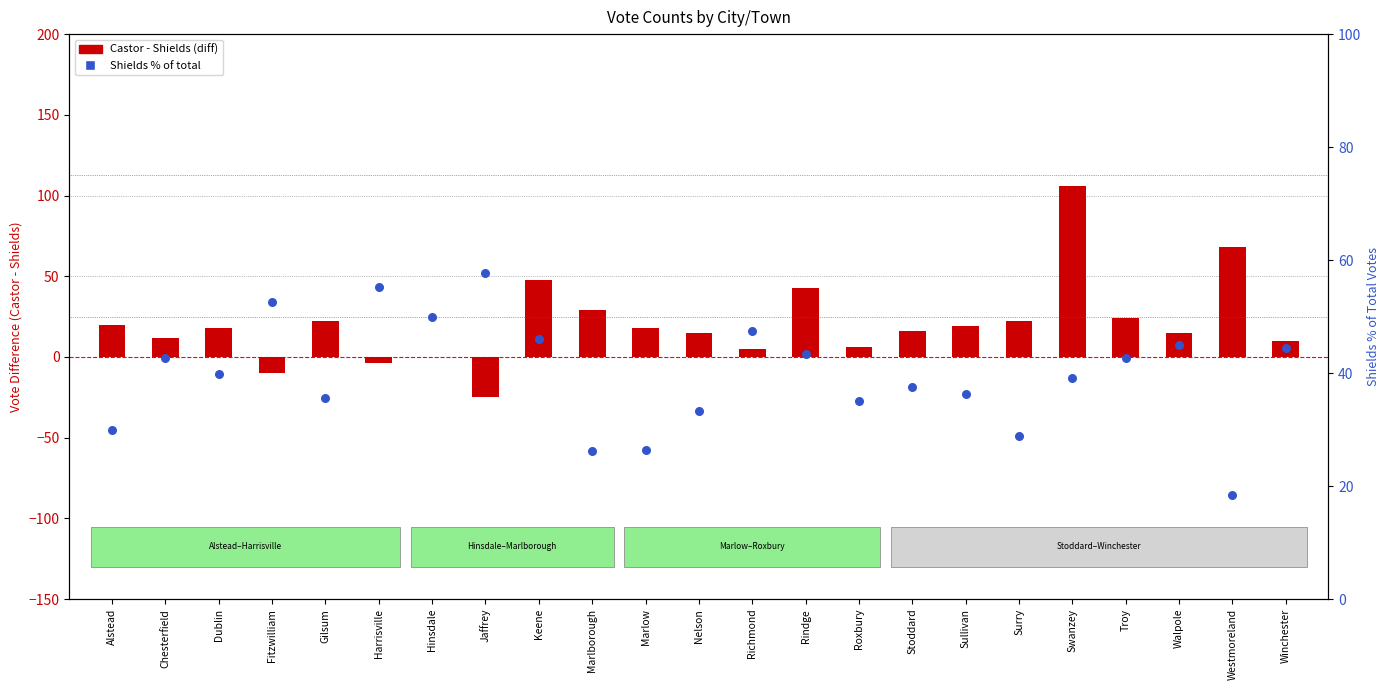

At how many categories does at least one series exceed 25?

23